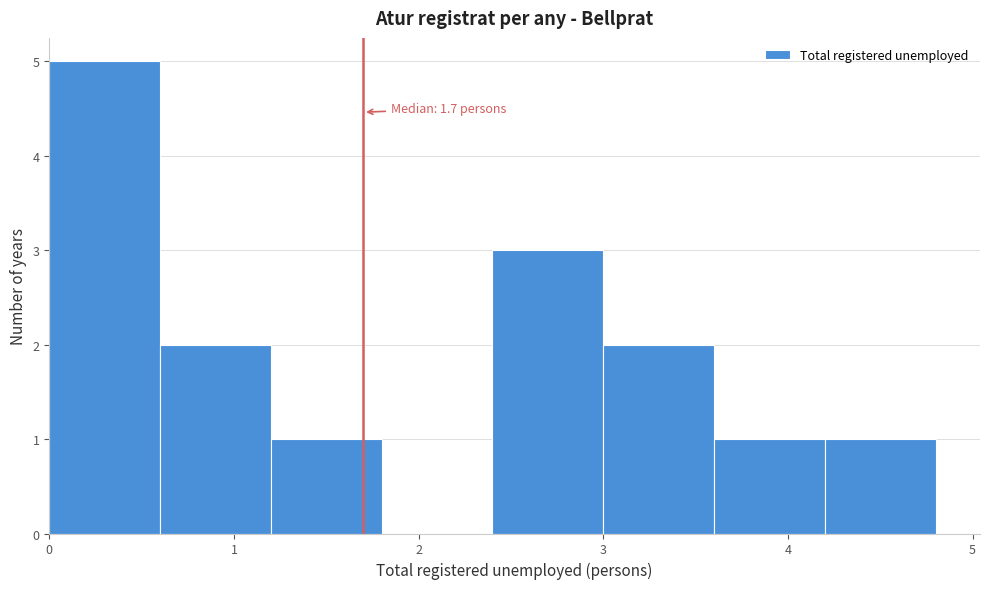

Over which range of the x-axis is the bar tallest?

0.0 to 0.6